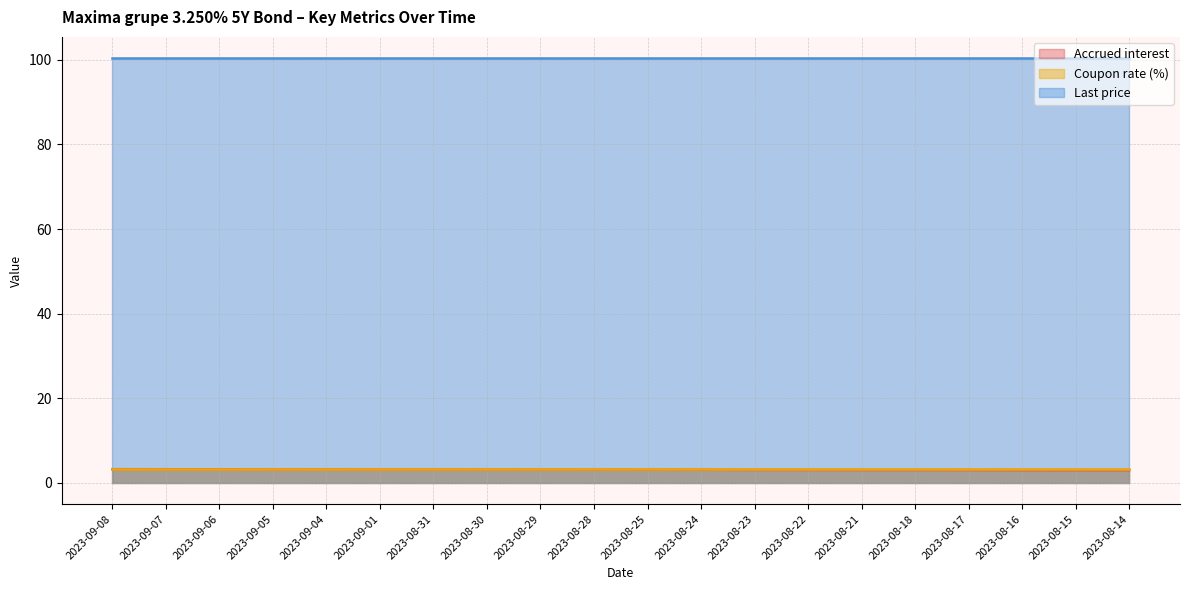

Which series changed the most between 2023-09-04 and 2023-08-15?

Accrued interest